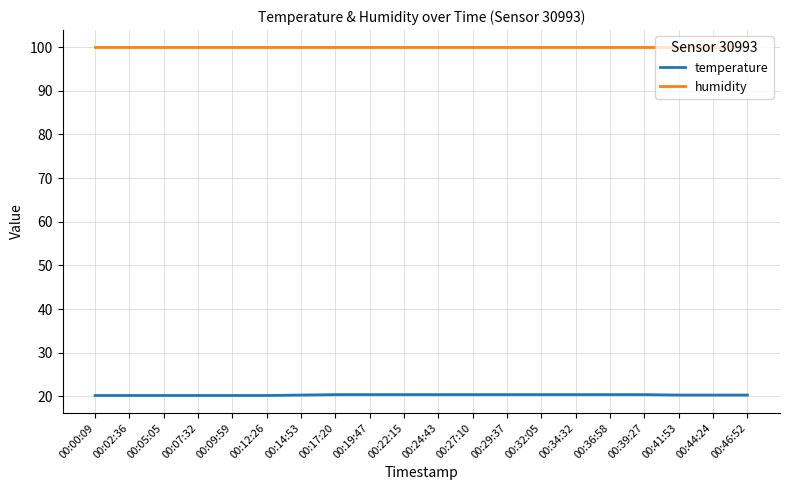

What is the spread (max minus min) of values at 00:27:10?

79.5